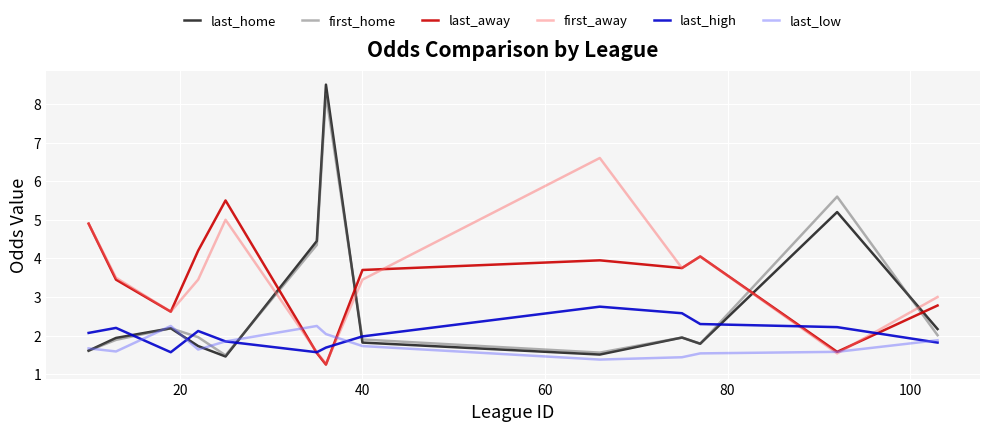

Which series has the largest range (max minus min)?

last_home